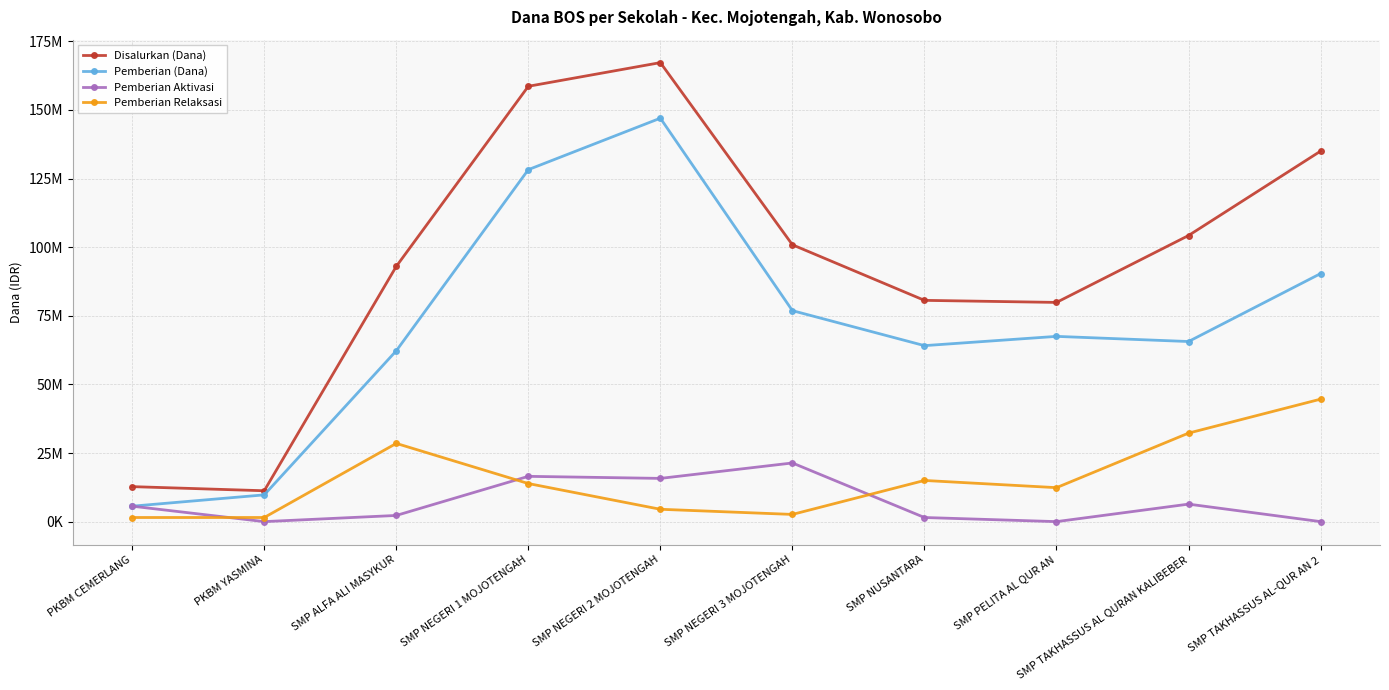

What is the lowest value of the Pemberian Relaksasi series?

1500000